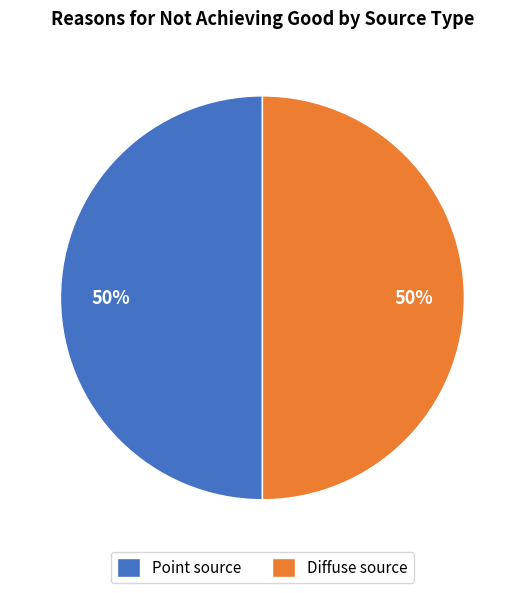

True or false: Point source accounts for 50% of the total.

True